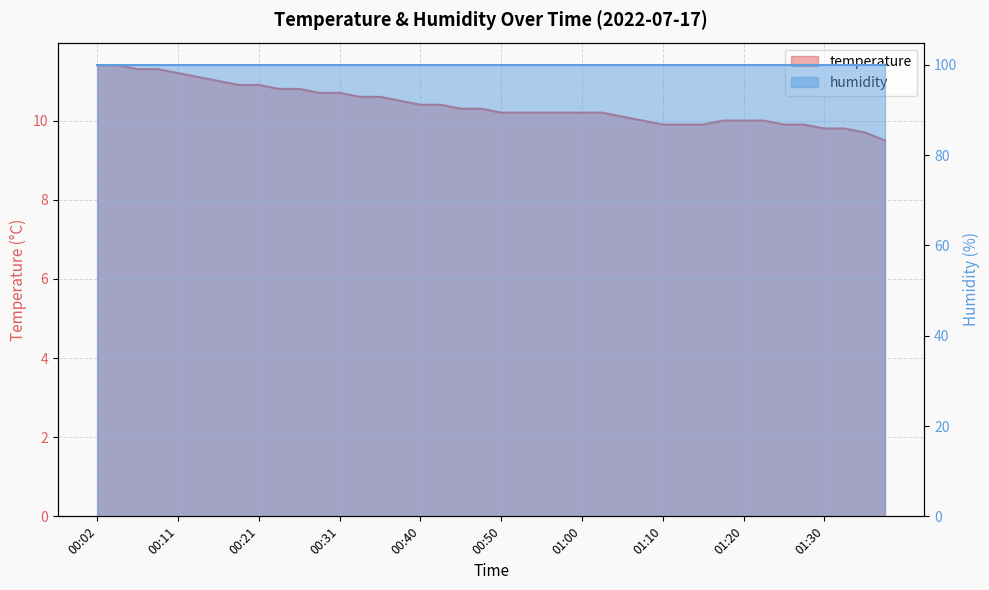

How many categories are shown in the chart?

40